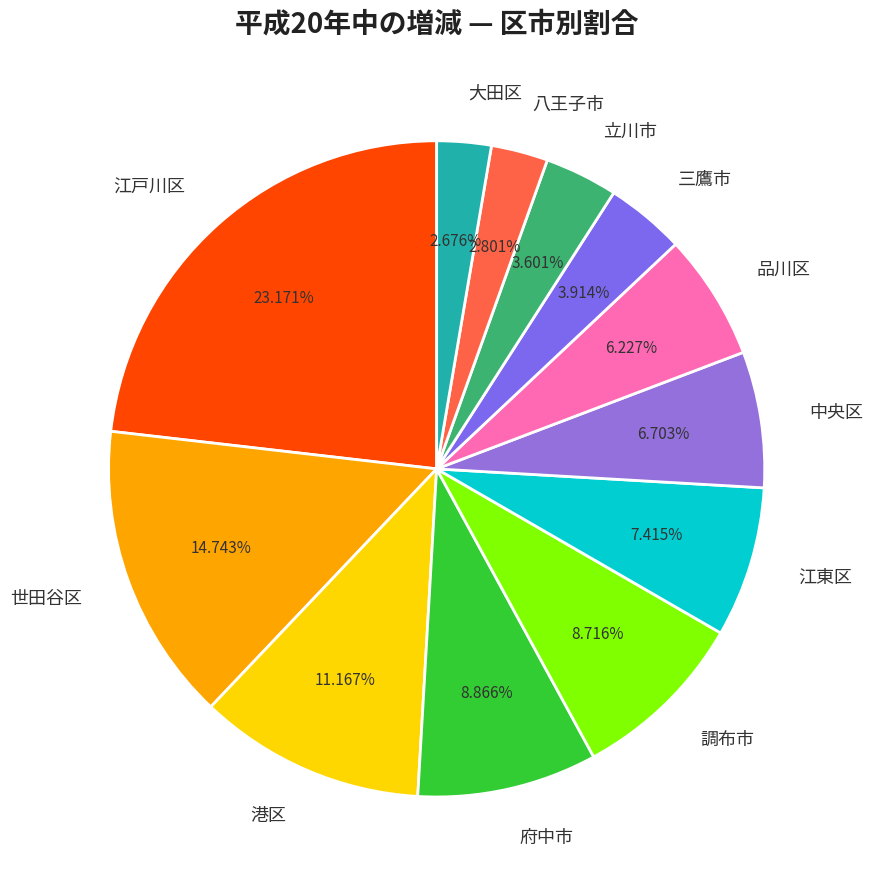

Count the number of slices in the pie.

12